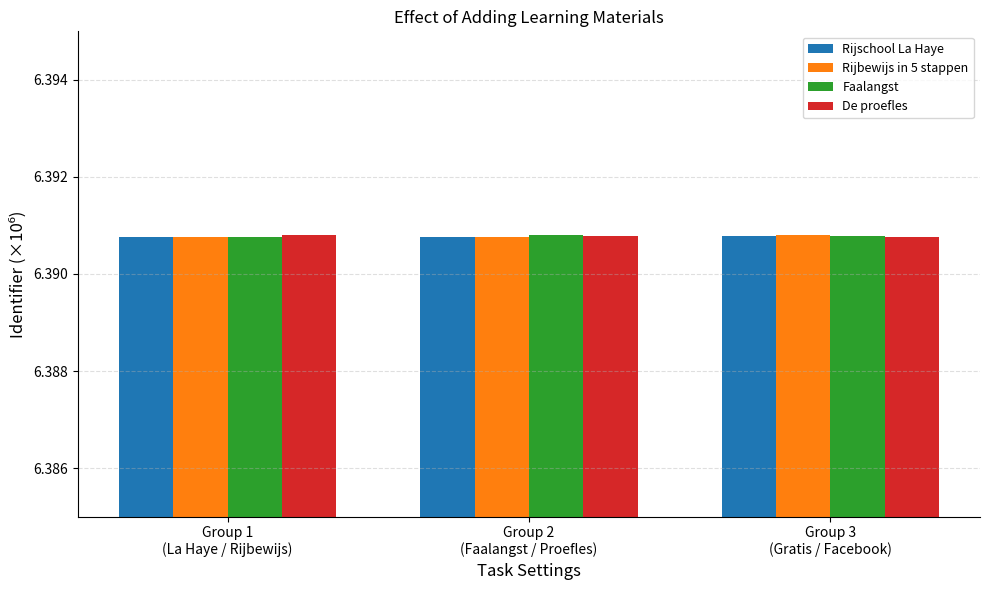

True or false: Faalangst has a value of 2.6 at Group 1
(La Haye / Rijbewijs).

False